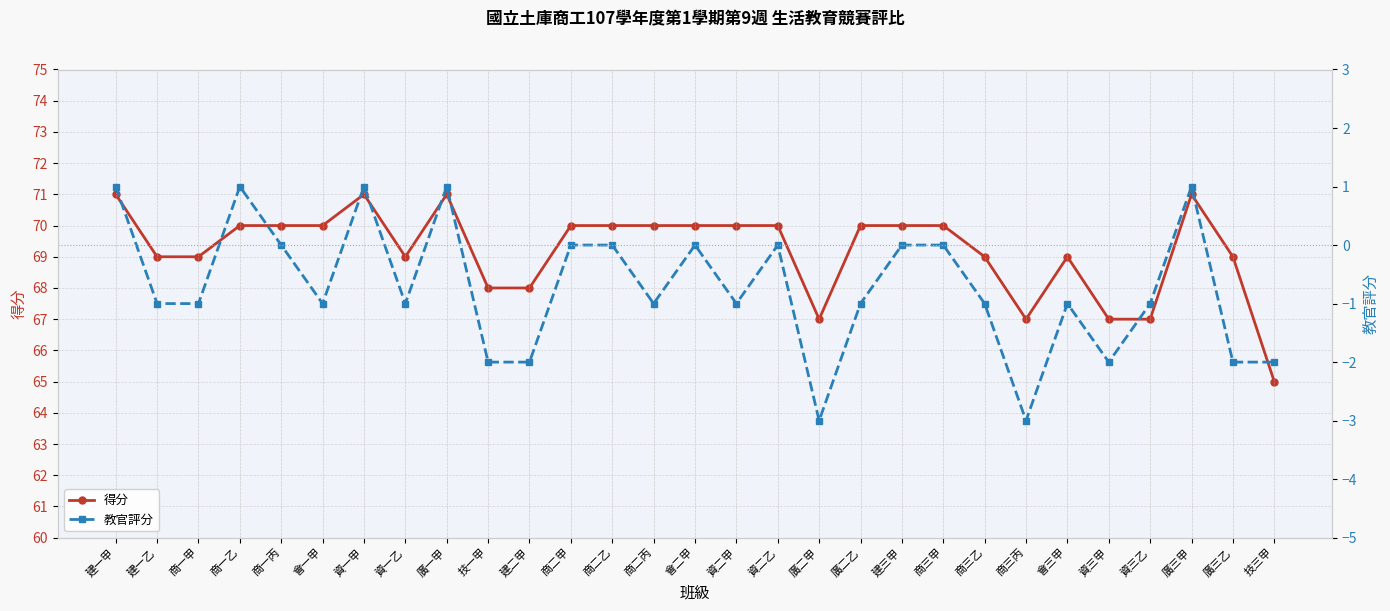

True or false: 教官評分 and 得分 cross at least once.

False